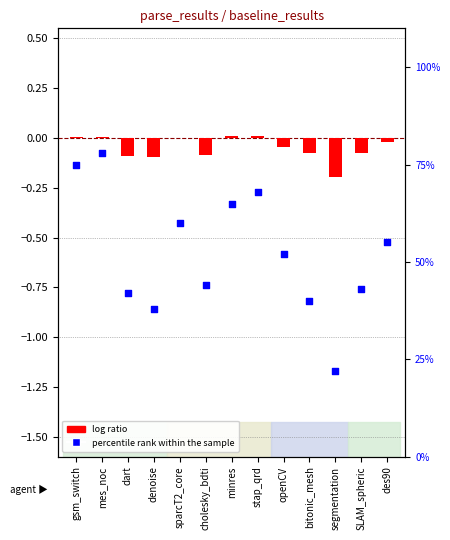

What are all the series names shown in the legend?

log ratio, percentile rank within the sample